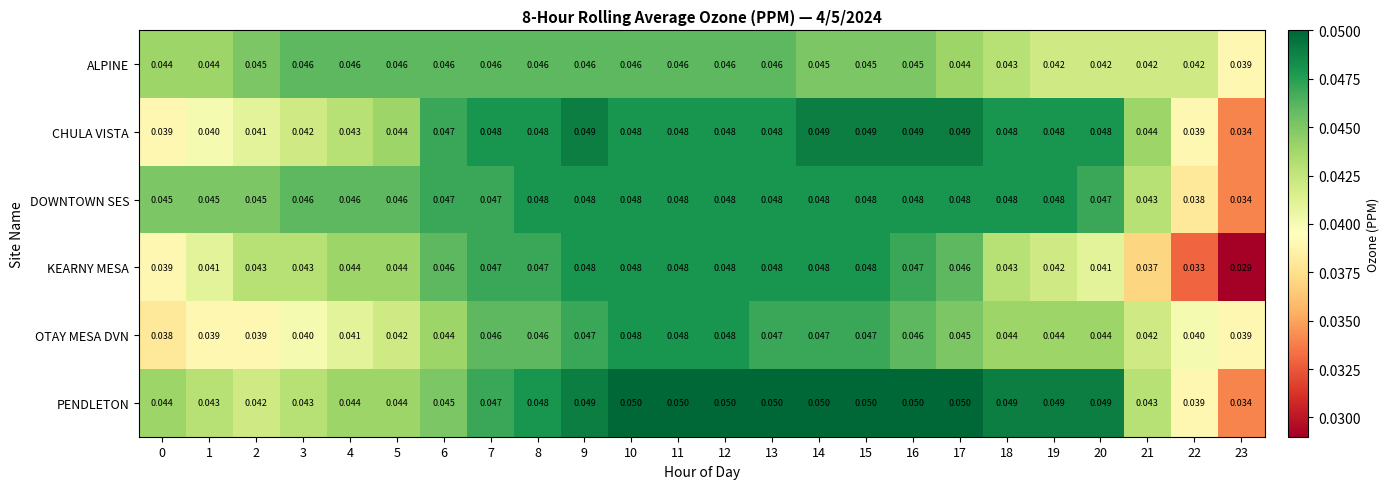

Which series has the largest total across all categories?

PENDLETON